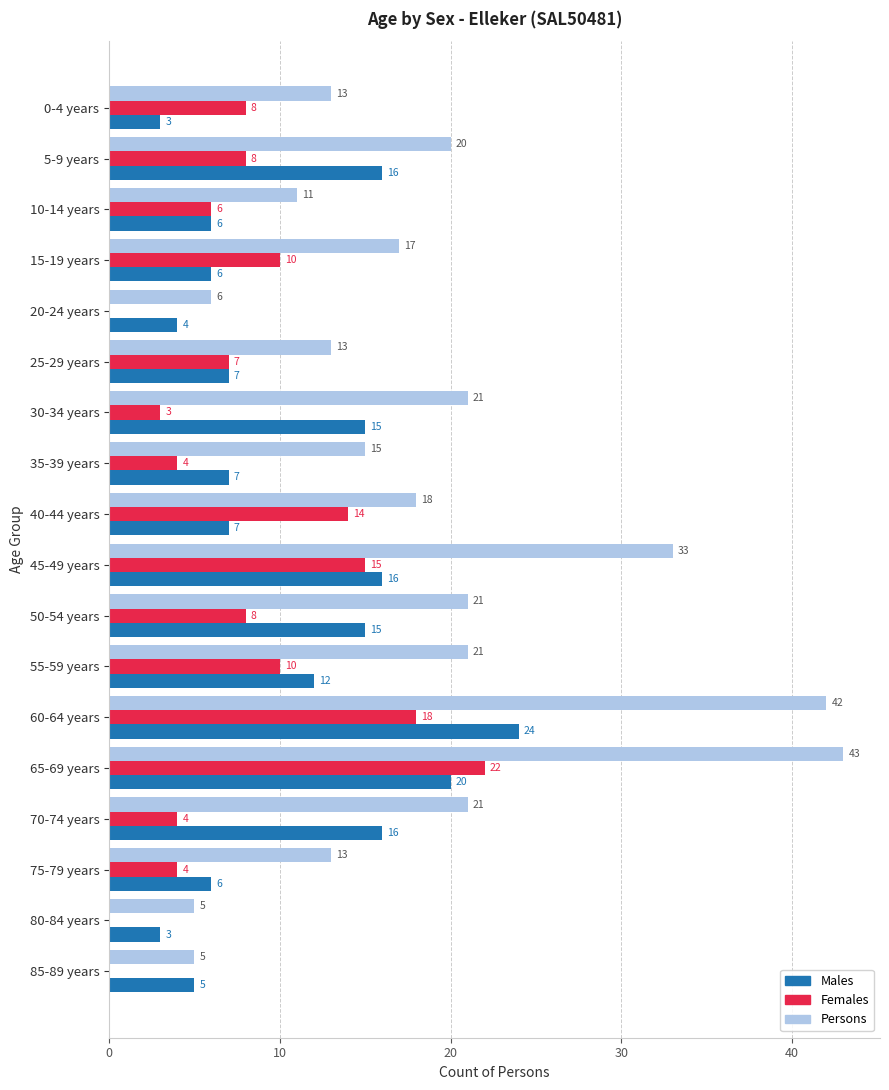

What is the sum of the Females values at 5-9 years and 0-4 years?

16